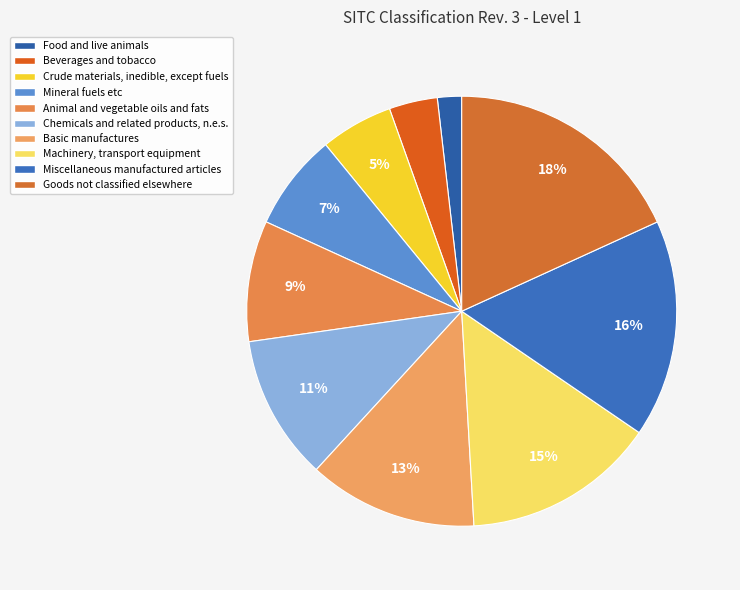

To the nearest percent, what percentage of the pie is Mineral fuels etc?

7%